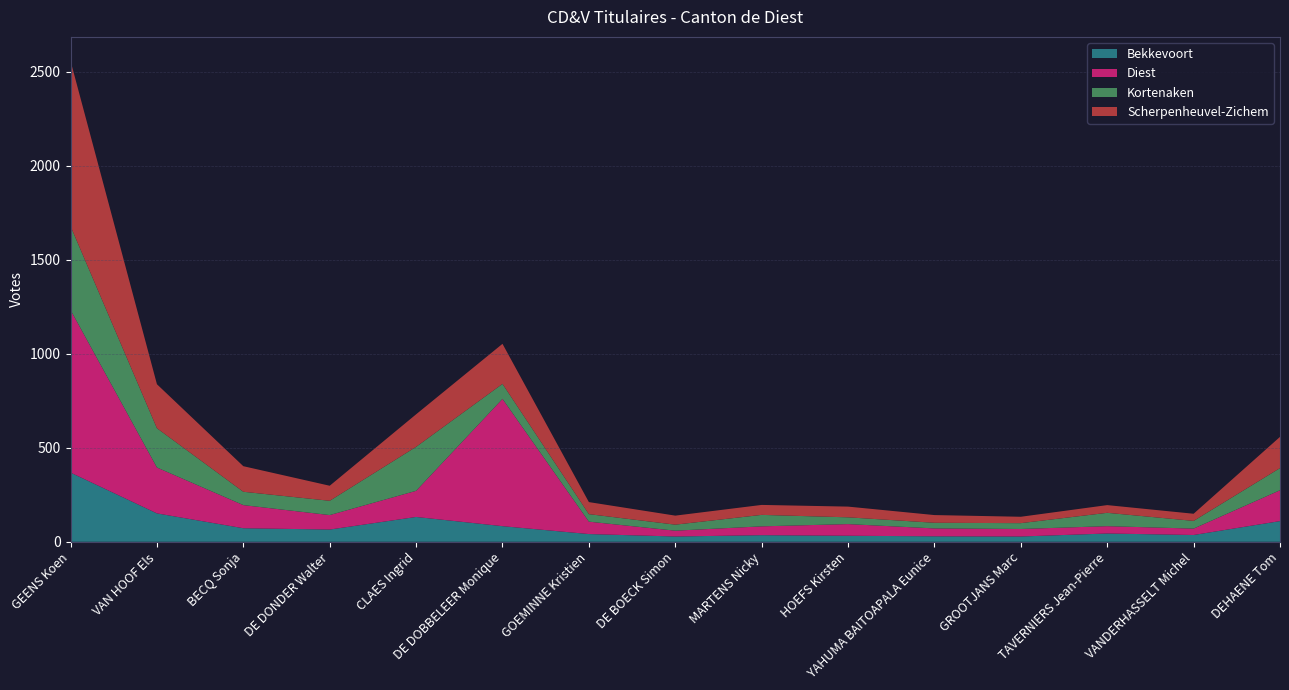

Reading left to right, list all the values displayed in this chart.

Bekkevoort: GEENS Koen=368	VAN HOOF Els=151	BECQ Sonja=72	DE DONDER Walter=65	CLAES Ingrid=132	DE DOBBELEER Monique=83	GOEMINNE Kristien=41	DE BOECK Simon=28	MARTENS Nicky=35	HOEFS Kirsten=32	YAHUMA BAITOAPALA Eunice=29	GROOTJANS Marc=28	TAVERNIERS Jean-Pierre=44	VANDERHASSELT Michel=36	DEHAENE Tom=110
Diest: GEENS Koen=865	VAN HOOF Els=244	BECQ Sonja=123	DE DONDER Walter=77	CLAES Ingrid=139	DE DOBBELEER Monique=677	GOEMINNE Kristien=66	DE BOECK Simon=31	MARTENS Nicky=47	HOEFS Kirsten=62	YAHUMA BAITOAPALA Eunice=42	GROOTJANS Marc=40	TAVERNIERS Jean-Pierre=39	VANDERHASSELT Michel=34	DEHAENE Tom=164
Kortenaken: GEENS Koen=446	VAN HOOF Els=209	BECQ Sonja=71	DE DONDER Walter=76	CLAES Ingrid=234	DE DOBBELEER Monique=80	GOEMINNE Kristien=40	DE BOECK Simon=32	MARTENS Nicky=61	HOEFS Kirsten=36	YAHUMA BAITOAPALA Eunice=30	GROOTJANS Marc=31	TAVERNIERS Jean-Pierre=71	VANDERHASSELT Michel=41	DEHAENE Tom=118
Scherpenheuvel-Zichem: GEENS Koen=879	VAN HOOF Els=234	BECQ Sonja=136	DE DONDER Walter=80	CLAES Ingrid=173	DE DOBBELEER Monique=213	GOEMINNE Kristien=64	DE BOECK Simon=48	MARTENS Nicky=53	HOEFS Kirsten=57	YAHUMA BAITOAPALA Eunice=41	GROOTJANS Marc=34	TAVERNIERS Jean-Pierre=41	VANDERHASSELT Michel=38	DEHAENE Tom=166